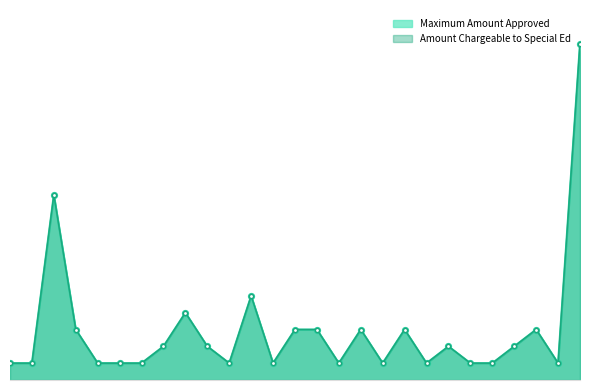

How many values in the Maximum Amount Approved series are below 4682?

13